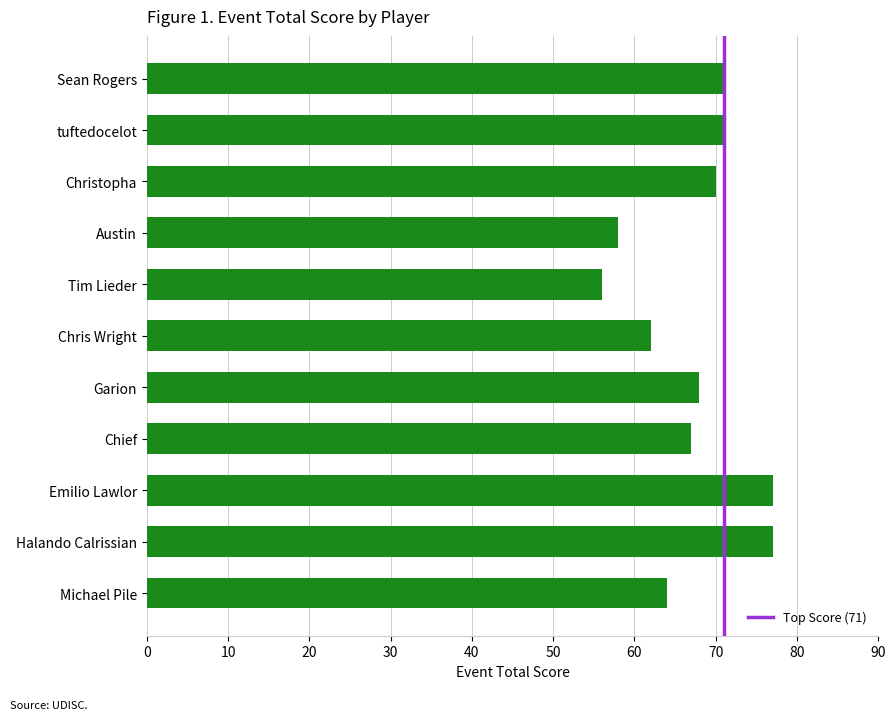

What is the difference between the maximum and minimum values?

21